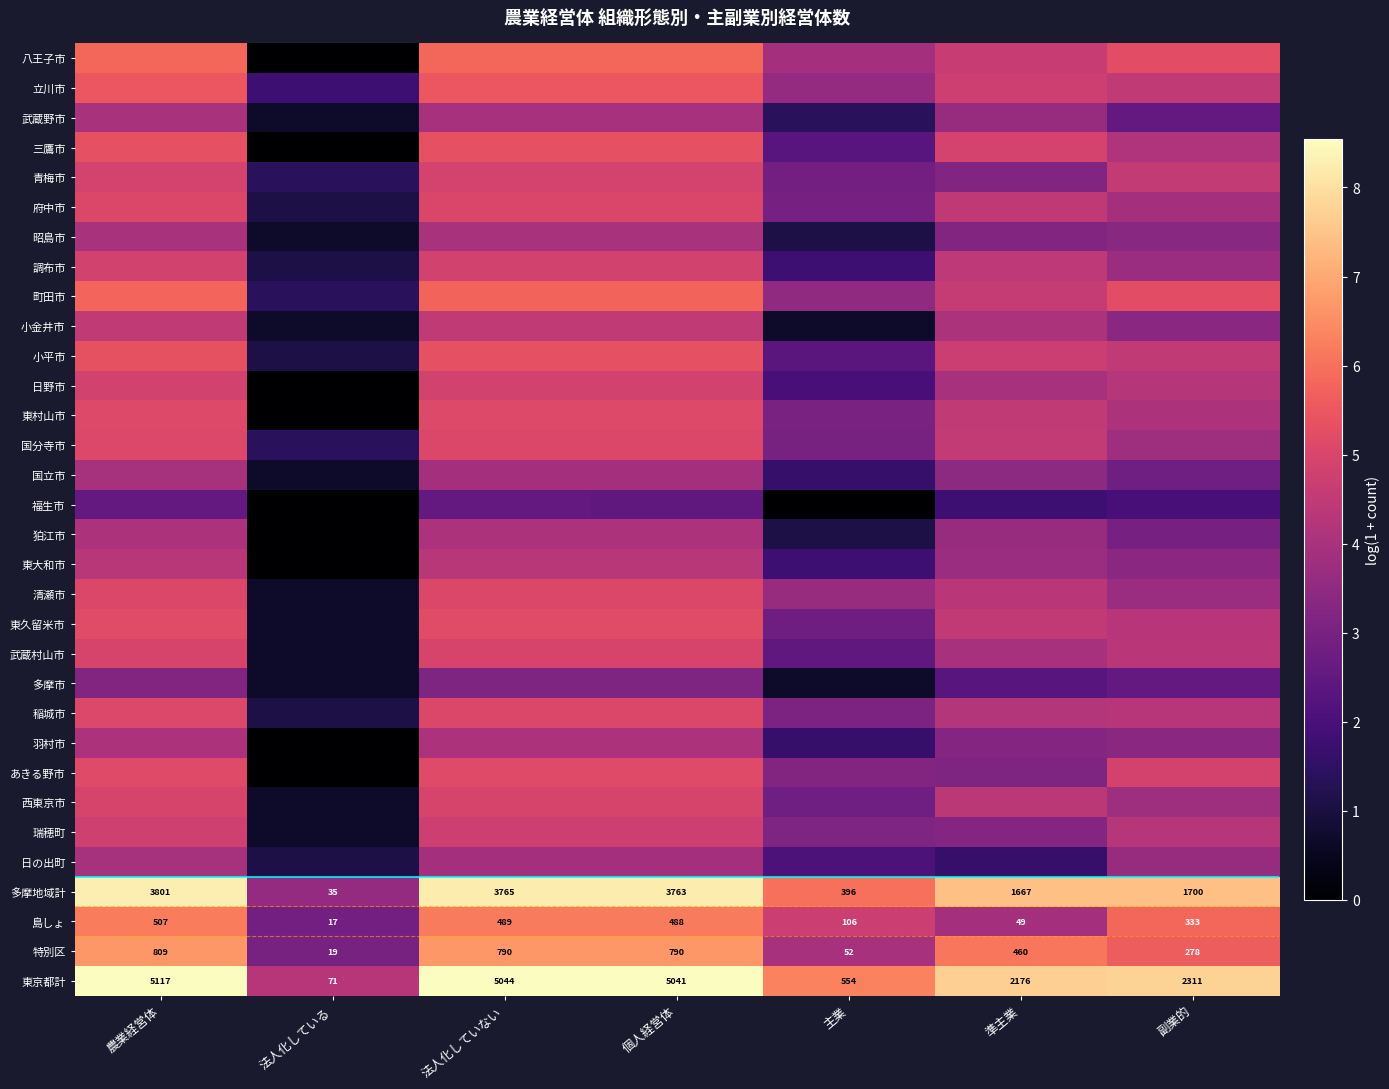

What is the difference between the 狛江市 values at 主業 and 準主業?

2.6